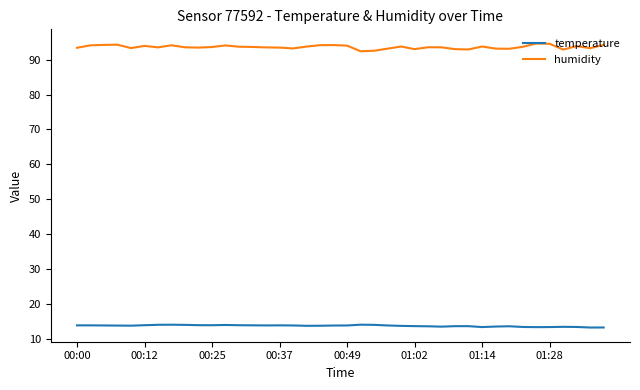

List the series in order of their peak value, highest first.

humidity, temperature